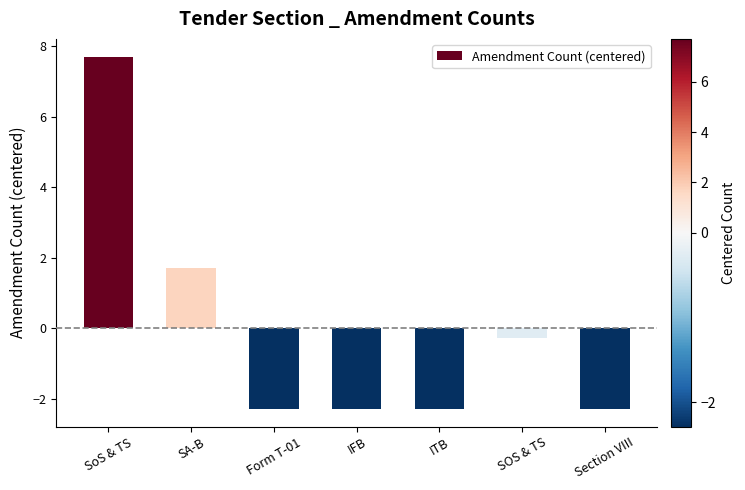

What position from the left is Form T-01?

3